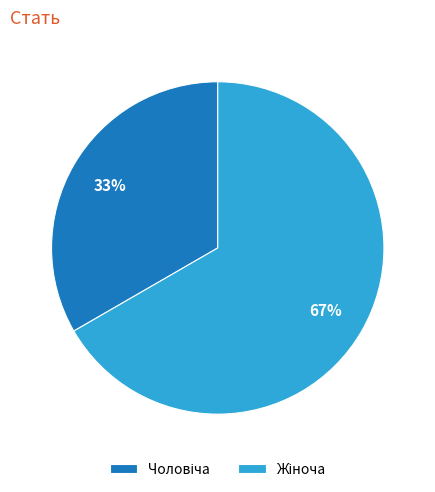

To the nearest percent, what is the average slice percentage?

50%